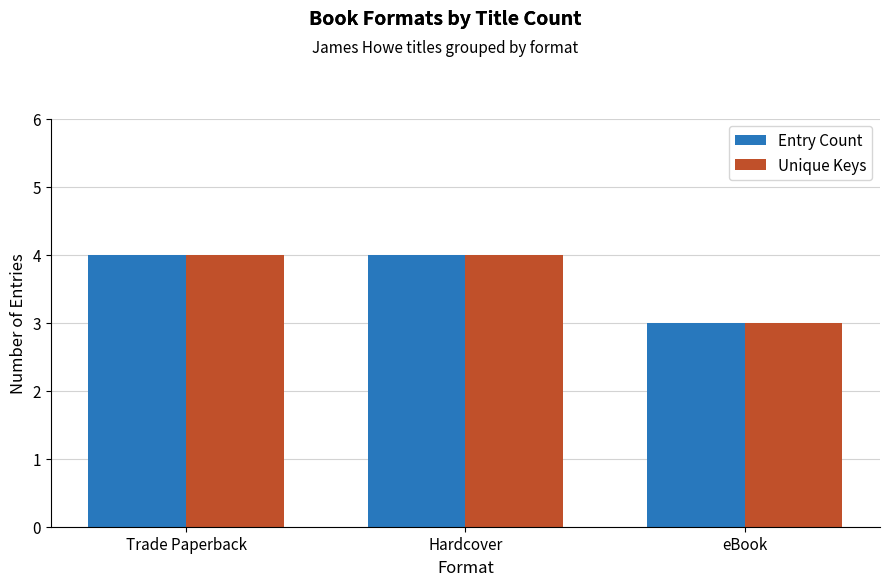

How many data points in Entry Count are less than 4?

1